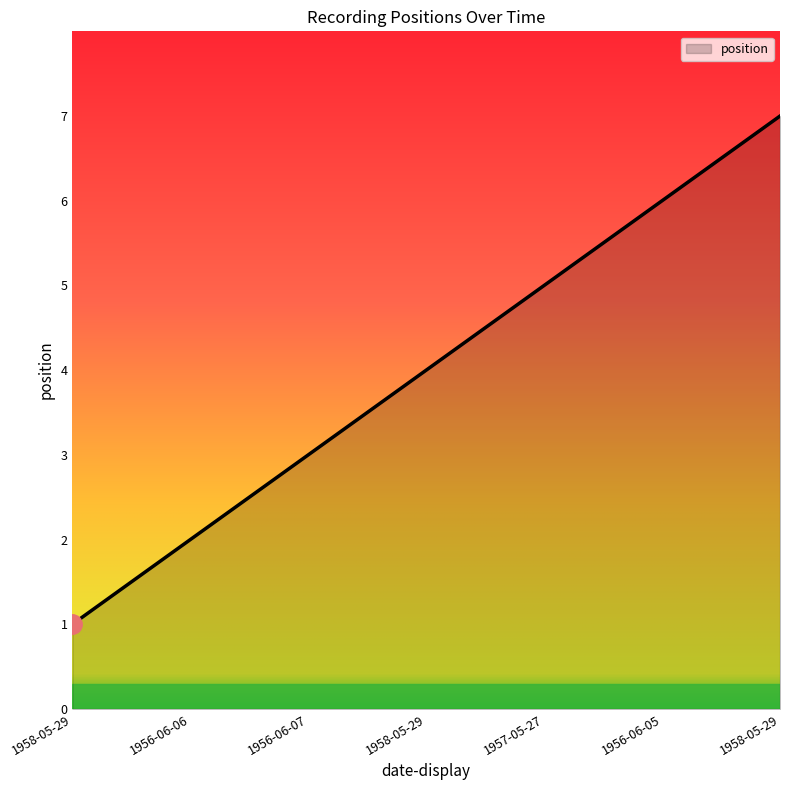

The value at 1956-06-07 is 2. True or false?

False